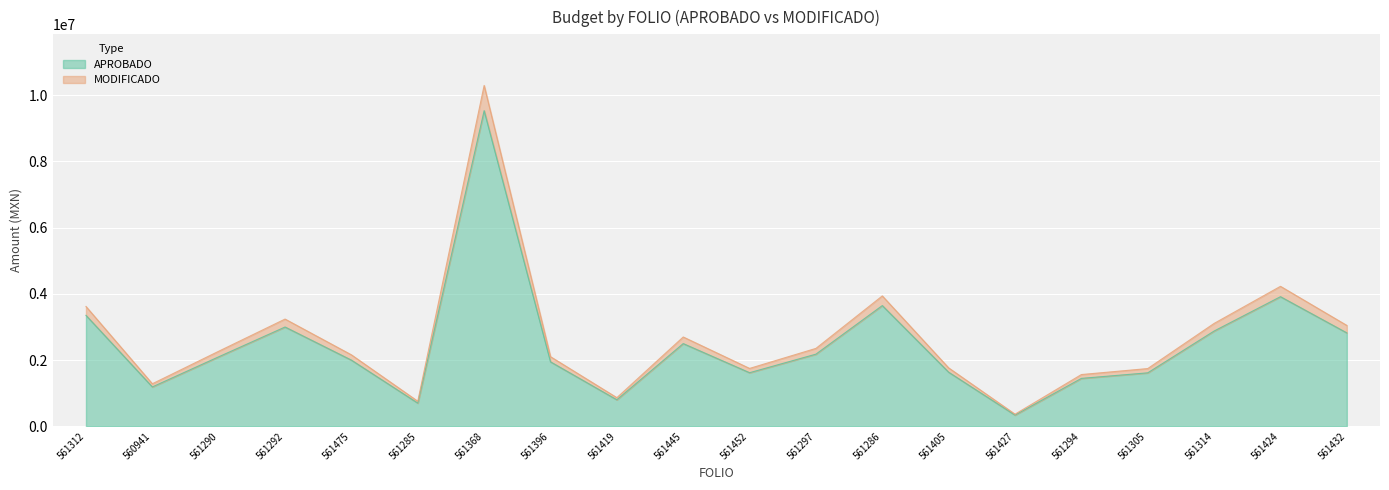

Is it true that APROBADO equals 2877309.0 at 561314?

True